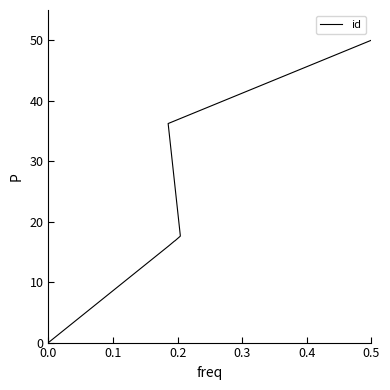

Is it true that the value at 0.5 is 26.1?

False